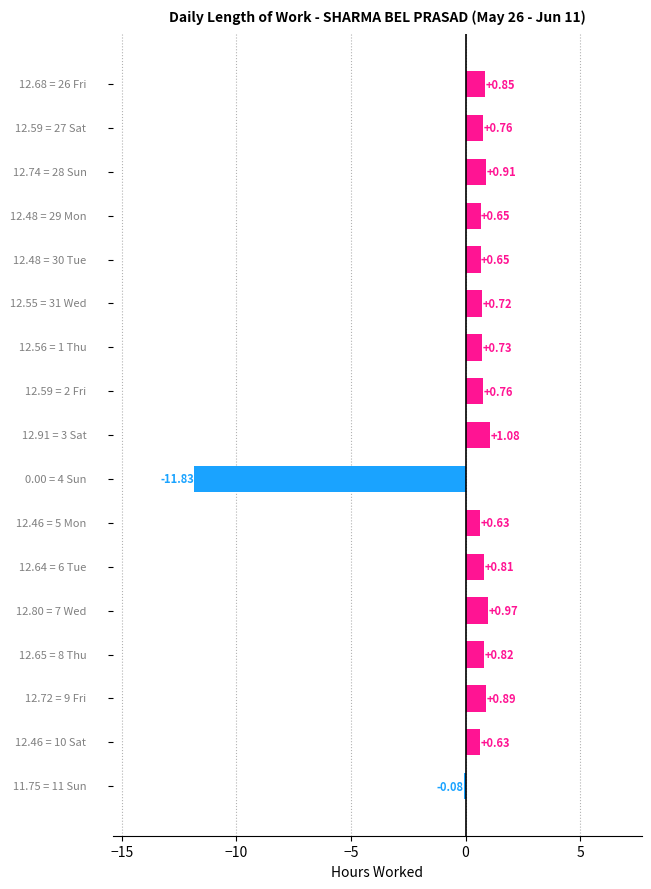

What is the difference between the maximum and minimum values?

12.9